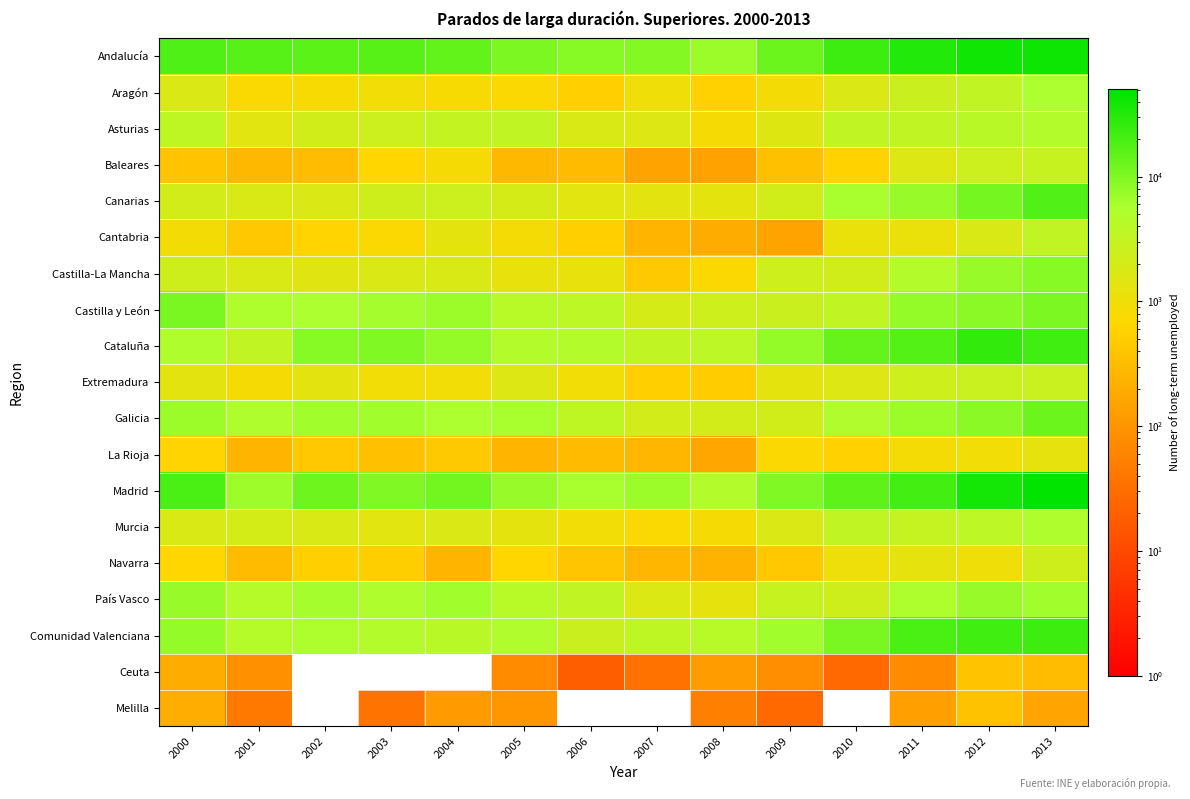

Reading left to right, what are all the values shown in this chart?

Andalucía: 2000=19107	2001=16340	2002=15520	2003=16229	2004=14234	2005=10369	2006=9025	2007=9523	2008=7173	2009=12763	2010=23145	2011=32616	2012=40177	2013=41986
Aragón: 2000=1784	2001=762	2002=791	2003=916	2004=771	2005=726	2006=539	2007=983	2008=549	2009=884	2010=1765	2011=2630	2012=3357	2013=5714
Asturias: 2000=3658	2001=1442	2002=2270	2003=2542	2004=3141	2005=3268	2006=1852	2007=1588	2008=802	2009=1515	2010=3377	2011=3326	2012=4104	2013=4921
Baleares: 2000=388	2001=277	2002=305	2003=650	2004=820	2005=268	2006=298	2007=149	2008=143	2009=346	2010=583	2011=1638	2012=2574	2013=2901
Canarias: 2000=2197	2001=1831	2002=1782	2003=2384	2004=2519	2005=2021	2006=1411	2007=1360	2008=1317	2009=2231	2010=6002	2011=7500	2012=11418	2013=18121
Cantabria: 2000=876	2001=429	2002=612	2003=732	2004=1289	2005=861	2006=526	2007=245	2008=196	2009=152	2010=1156	2011=1143	2012=1839	2013=3393
Castilla-La Mancha: 2000=2401	2001=1849	2002=1498	2003=1749	2004=1831	2005=1221	2006=1203	2007=450	2008=733	2009=2418	2010=2222	2011=4927	2012=7245	2013=9103
Castilla y León: 2000=10964	2001=5392	2002=5622	2003=6103	2004=7040	2005=4270	2006=3816	2007=1971	2008=2447	2009=2678	2010=3360	2011=7832	2012=8776	2013=10524
Cataluña: 2000=5214	2001=3327	2002=9043	2003=9899	2004=7742	2005=4737	2006=4866	2007=3263	2008=3700	2009=7808	2010=14142	2011=17312	2012=25751	2013=21745
Extremadura: 2000=1348	2001=803	2002=1371	2003=932	2004=916	2005=1577	2006=937	2007=543	2008=482	2009=1320	2010=1614	2011=2451	2012=2789	2013=2844
Galicia: 2000=7041	2001=5231	2002=6446	2003=6429	2004=5631	2005=6002	2006=3657	2007=2152	2008=2132	2009=2259	2010=5003	2011=7032	2012=8788	2013=13041
La Rioja: 2000=598	2001=255	2002=428	2003=354	2004=459	2005=249	2006=297	2007=266	2008=167	2009=715	2010=562	2011=869	2012=923	2013=1262
Madrid: 2000=19452	2001=6676	2002=12460	2003=9833	2004=11708	2005=7383	2006=5866	2007=6949	2008=4908	2009=9972	2010=15118	2011=21691	2012=38151	2013=50612
Murcia: 2000=1853	2001=2069	2002=1790	2003=1399	2004=1732	2005=1321	2006=909	2007=747	2008=810	2009=1767	2010=3520	2011=3070	2012=3734	2013=5365
Navarra: 2000=670	2001=294	2002=540	2003=515	2004=246	2005=668	2006=393	2007=256	2008=244	2009=432	2010=1027	2011=1262	2012=988	2013=2343
País Vasco: 2000=7358	2001=4663	2002=6273	2003=5155	2004=6404	2005=4185	2006=3320	2007=1702	2008=1241	2009=2969	2010=2386	2011=5440	2012=7489	2013=6428
Comunidad Valenciana: 2000=7753	2001=4598	2002=5498	2003=4871	2004=4065	2005=5140	2006=2711	2007=3670	2008=4219	2009=6540	2010=10872	2011=19242	2012=21842	2013=22917
Ceuta: 2000=191	2001=92	2002=0	2003=0	2004=0	2005=75	2006=19	2007=36	2008=127	2009=82	2010=26	2011=78	2012=379	2013=305
Melilla: 2000=202	2001=44	2002=0	2003=38	2004=118	2005=103	2006=0	2007=0	2008=55	2009=27	2010=0	2011=131	2012=366	2013=158